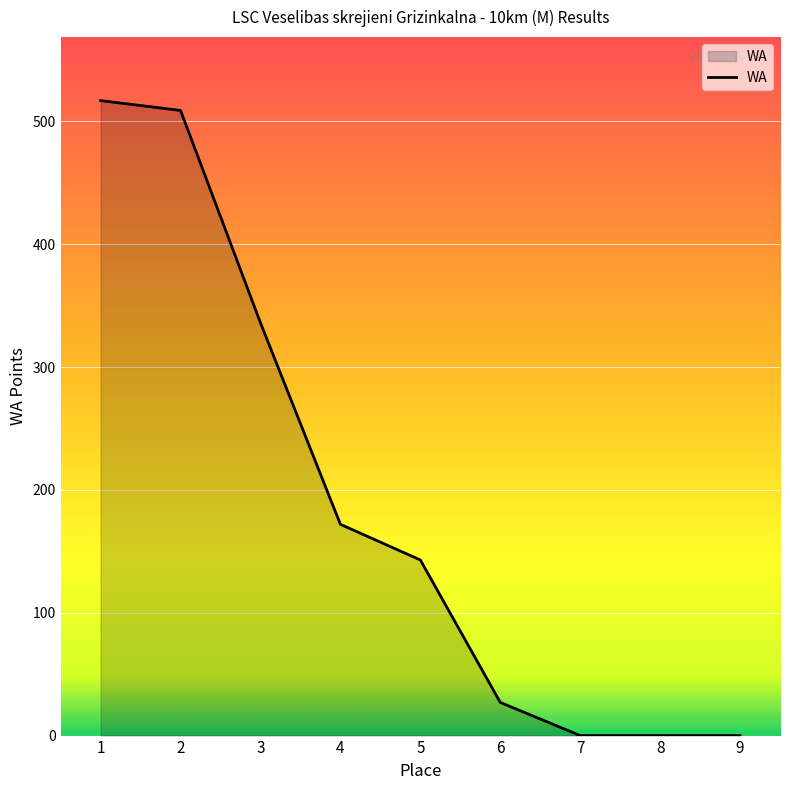

What is the difference between the maximum and minimum values?

517